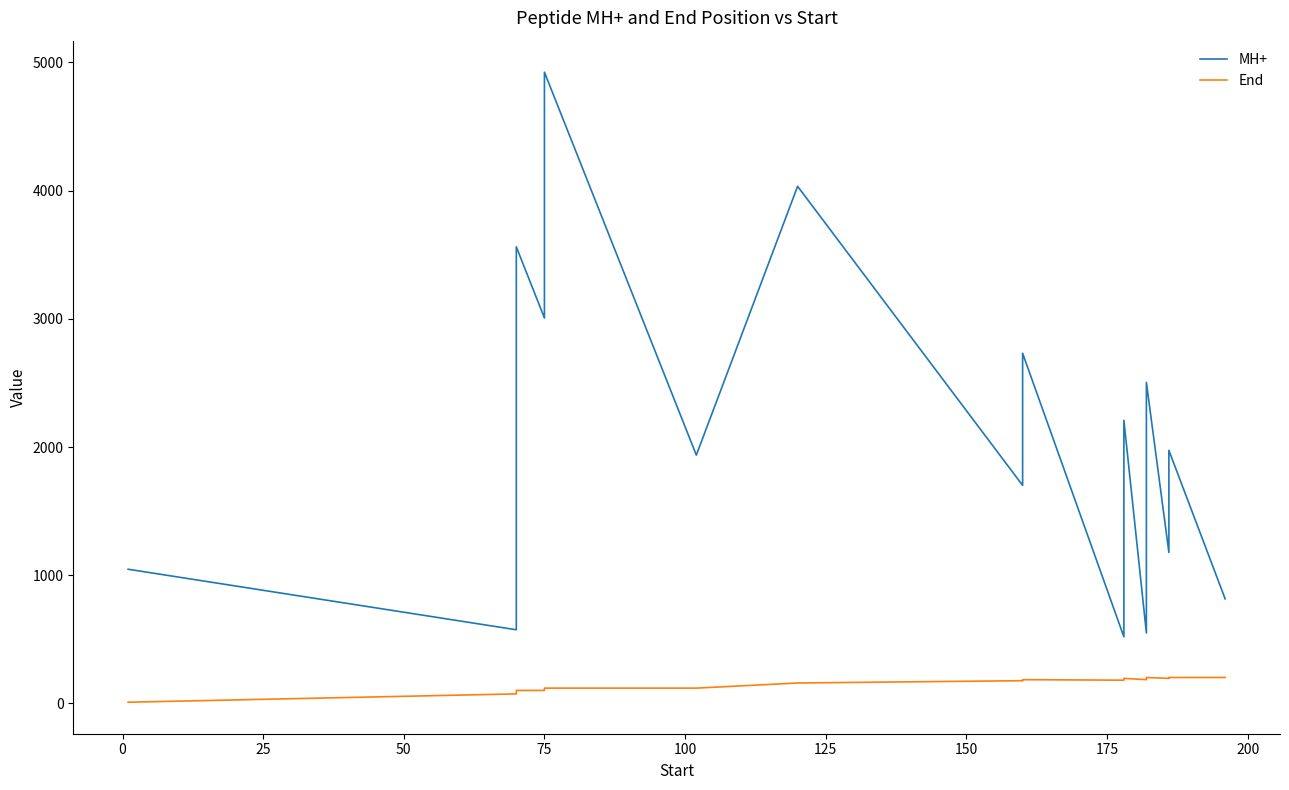

True or false: MH+ and End cross at least once.

False